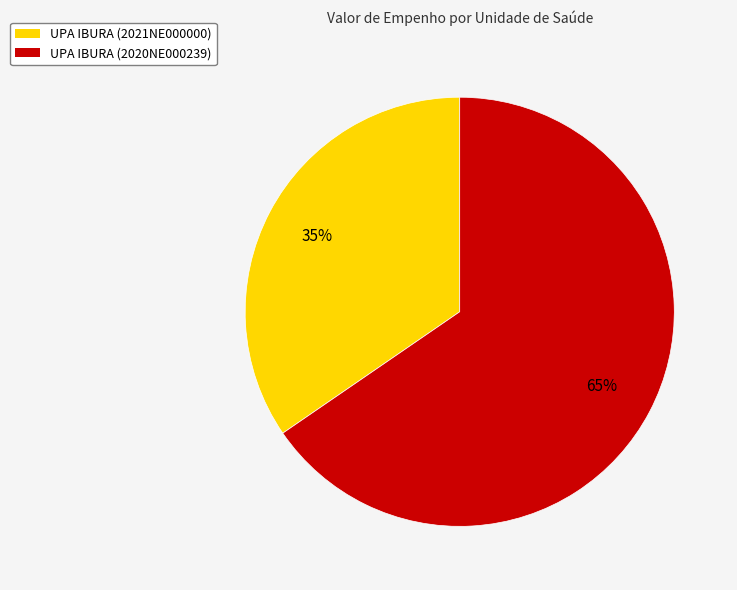

How many segments does this pie chart have?

2